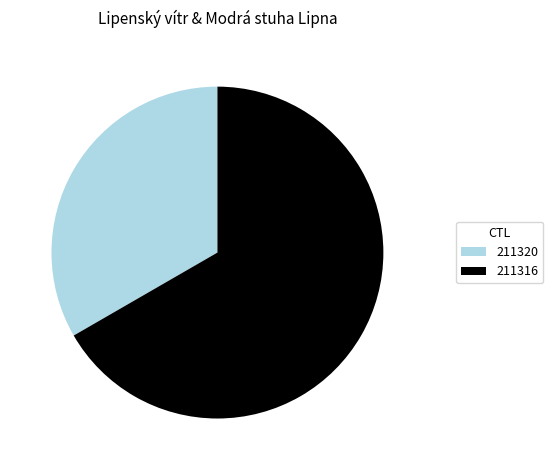

Is the sum of 211316 and 211320 greater than half?

Yes